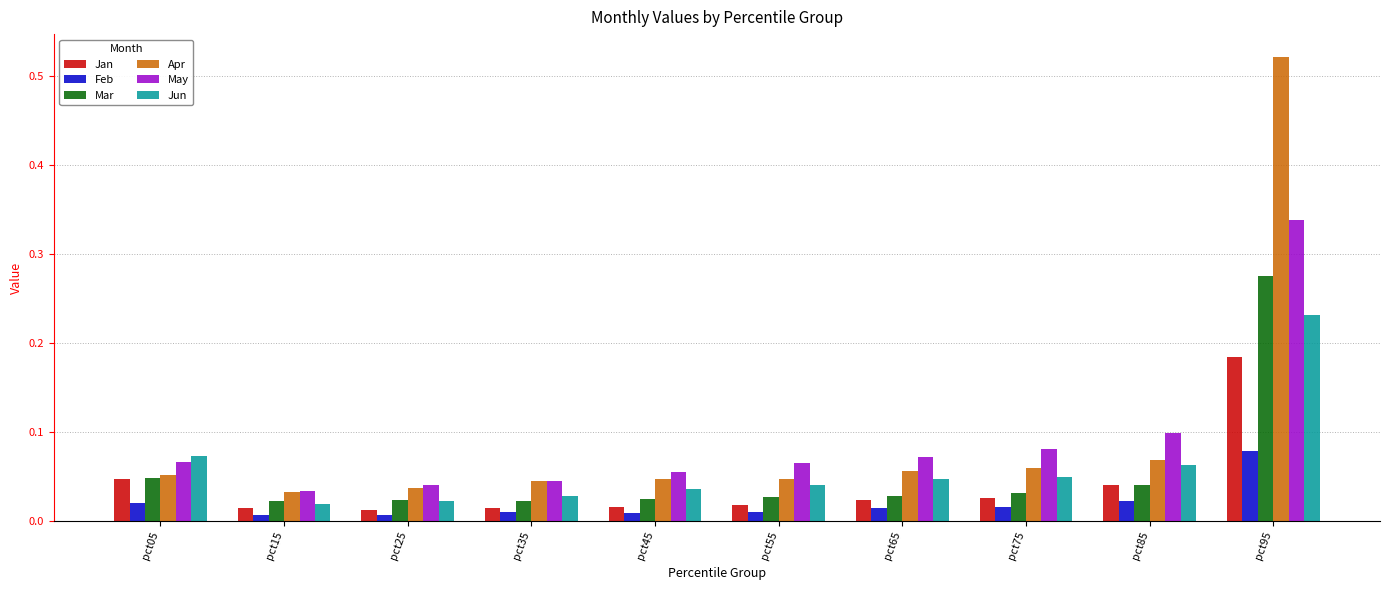

At which category is the sum across all series the highest?

pct95